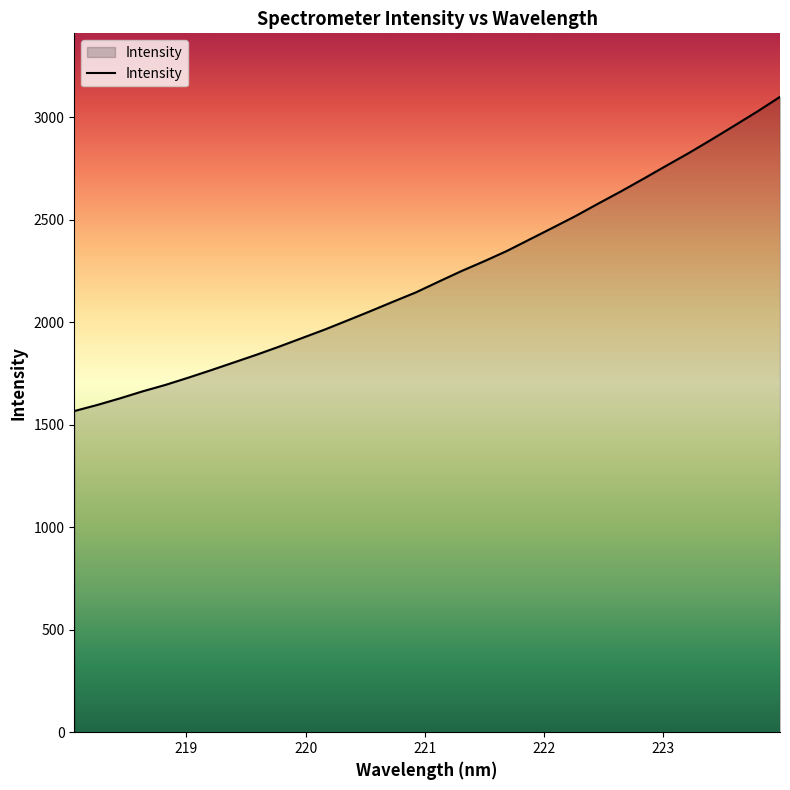

What is the difference between the maximum and minimum values?

1532.6